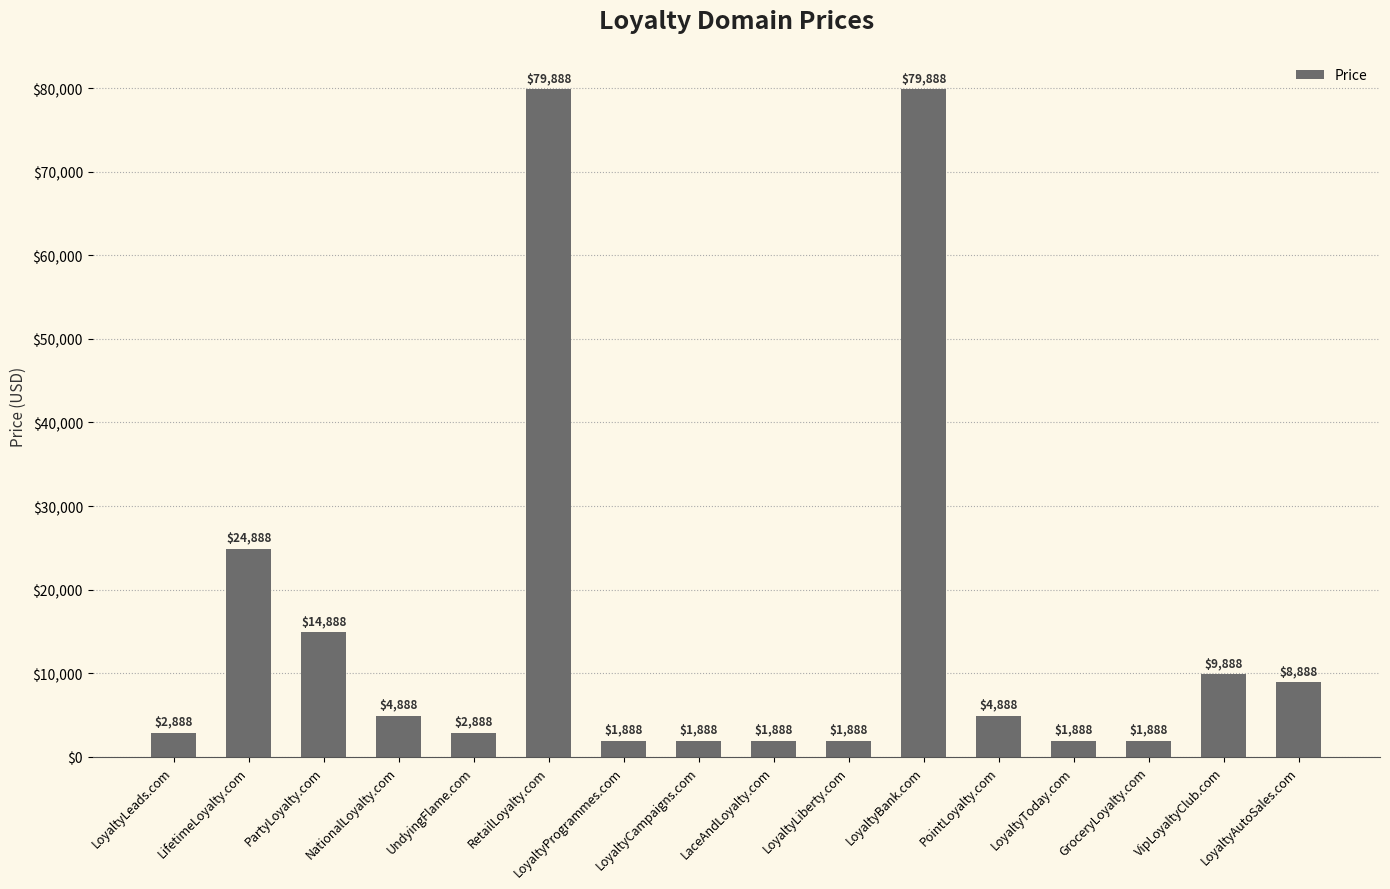

What is the change in value from LoyaltyProgrammes.com to PointLoyalty.com?

+3000